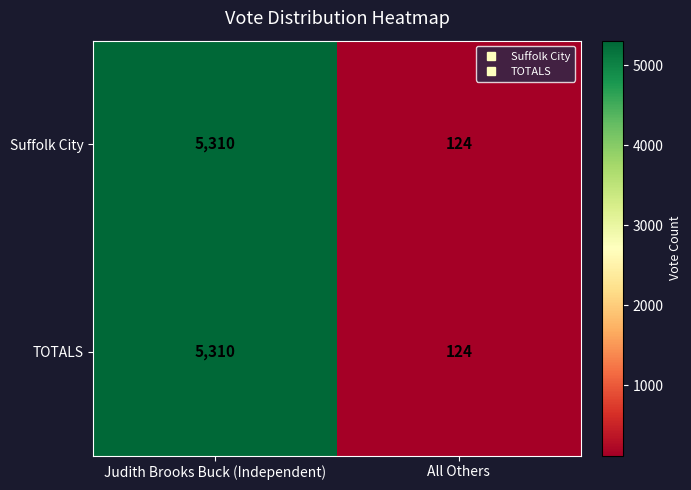

Count the number of data series in this chart.

2